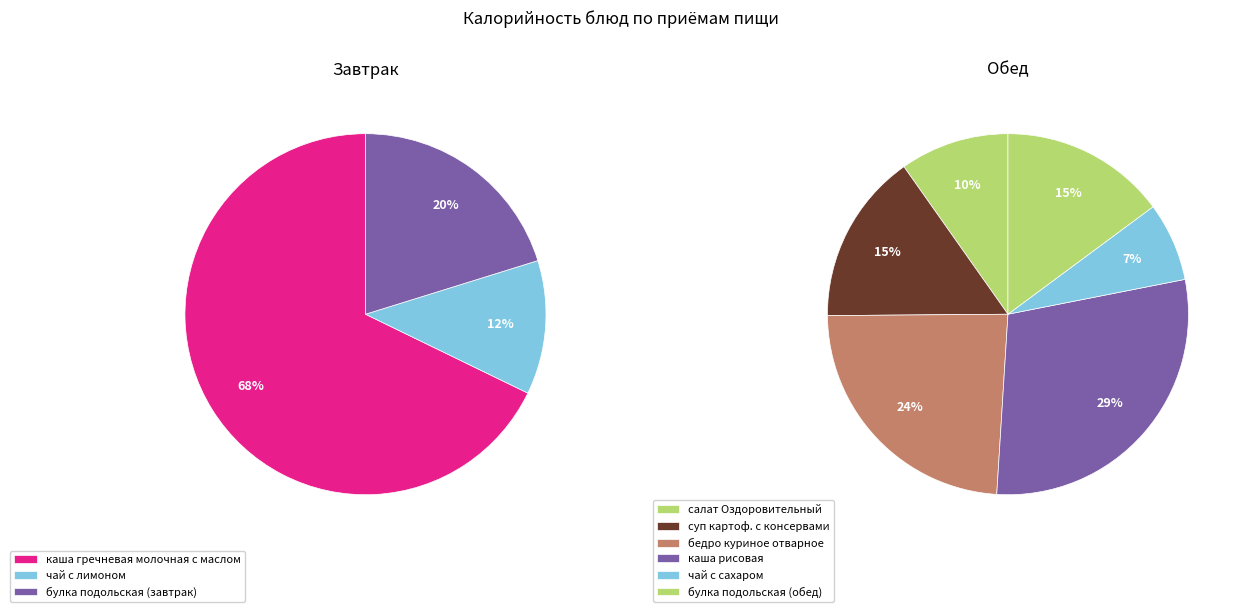

Does каша гречневая молочная с маслом account for over 50% of the chart?

Yes